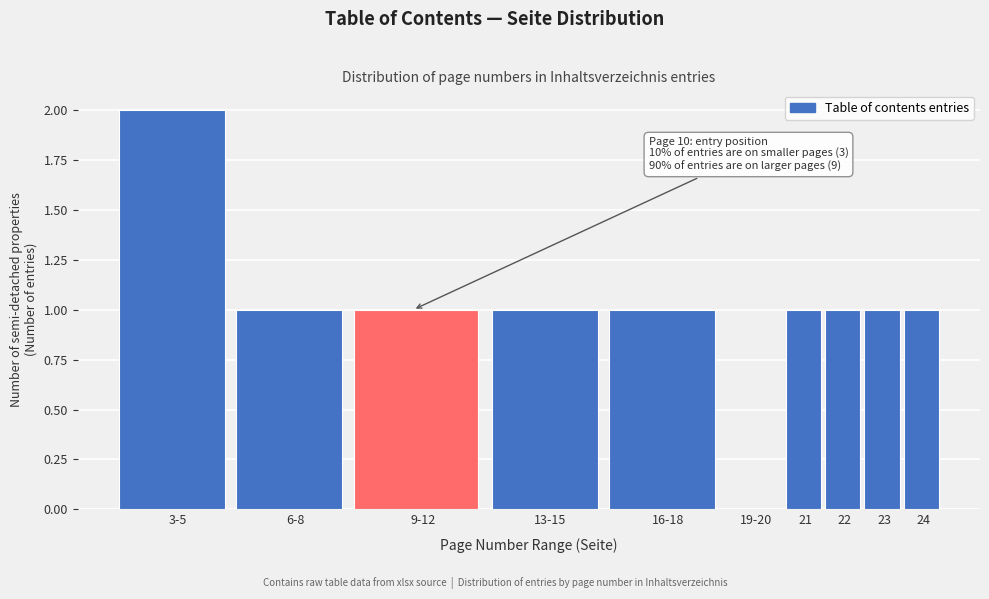

Reading left to right, extract all data points from this chart.

3-5=2	6-8=1	9-12=1	13-15=1	16-18=1	19-20=0	21=1	22=1	23=1	24=1